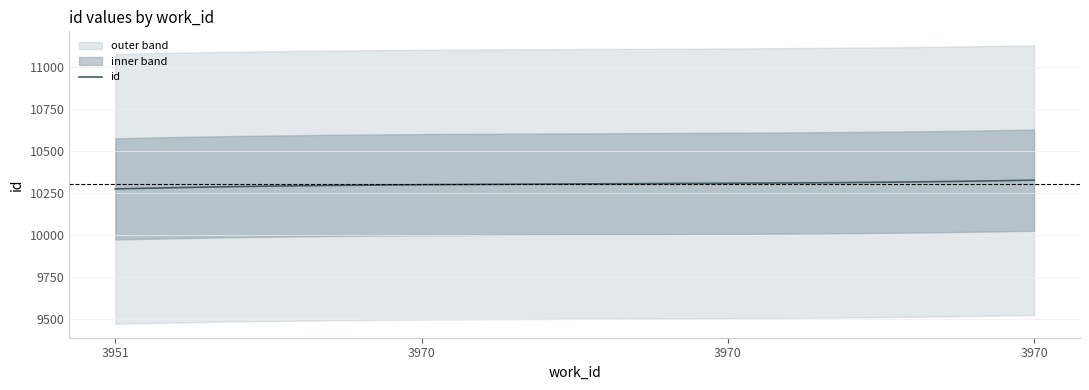

What is the value of the 2nd point from the left?

10299